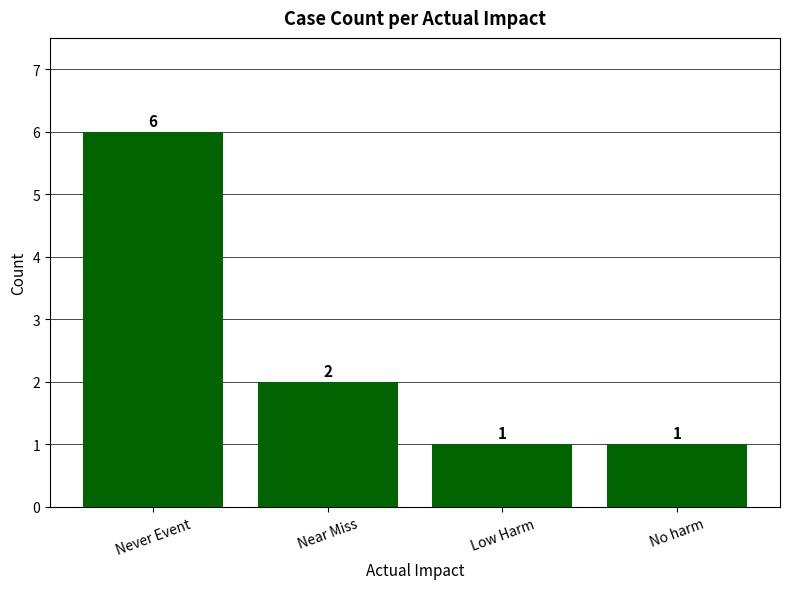

Where does the data first go above 2?

Never Event